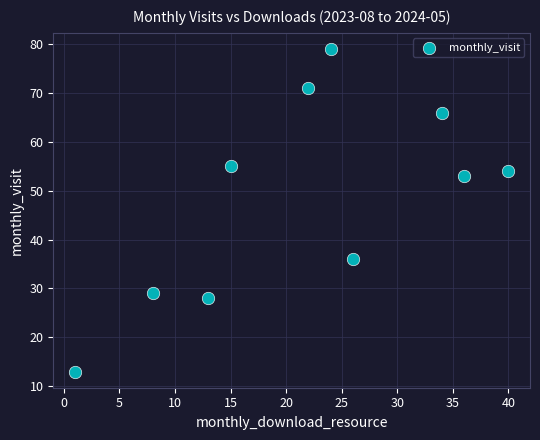

What is the range of X values (max minus min)?

39